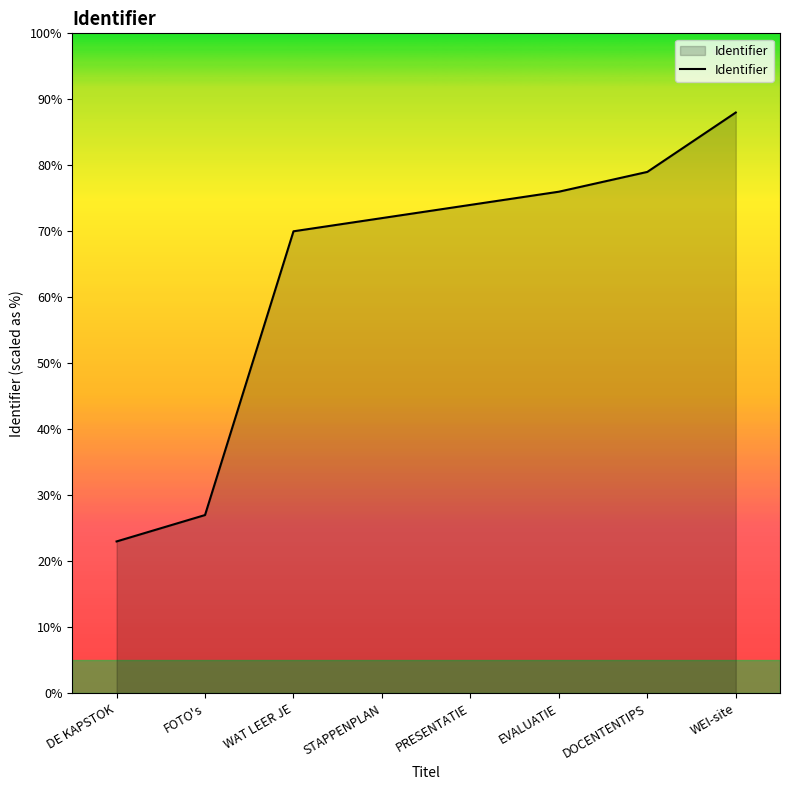

List the labels in order of value, largest first.

WEI-site, DOCENTENTIPS, EVALUATIE, PRESENTATIE, STAPPENPLAN, WAT LEER JE, FOTO's, DE KAPSTOK